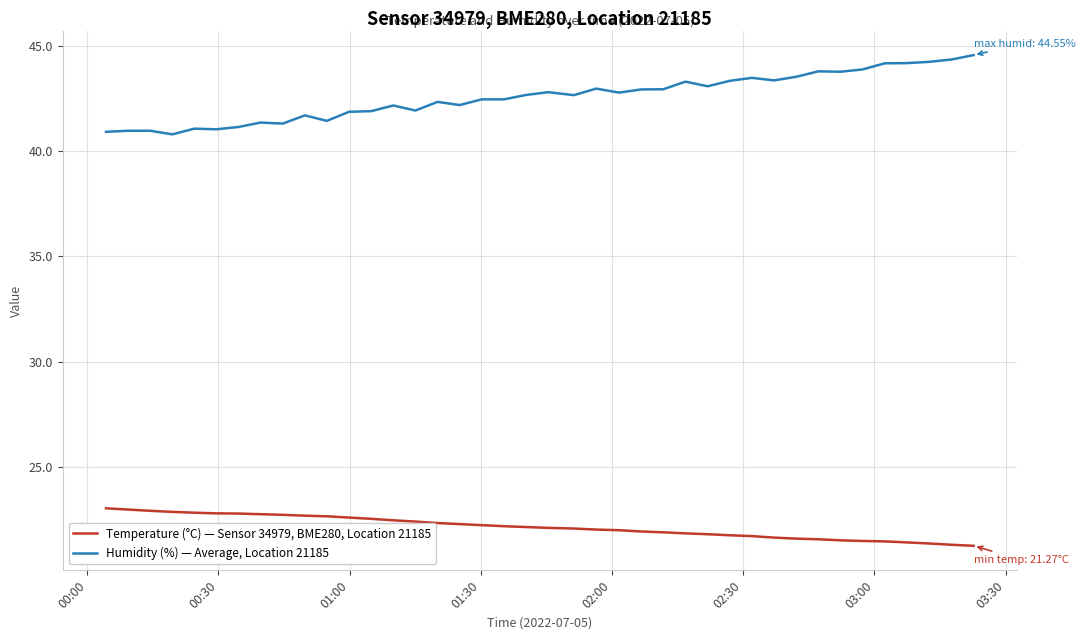

List the series in order of their peak value, lowest first.

Temperature (°C) — Sensor 34979, BME280, Location 21185, Humidity (%) — Average, Location 21185